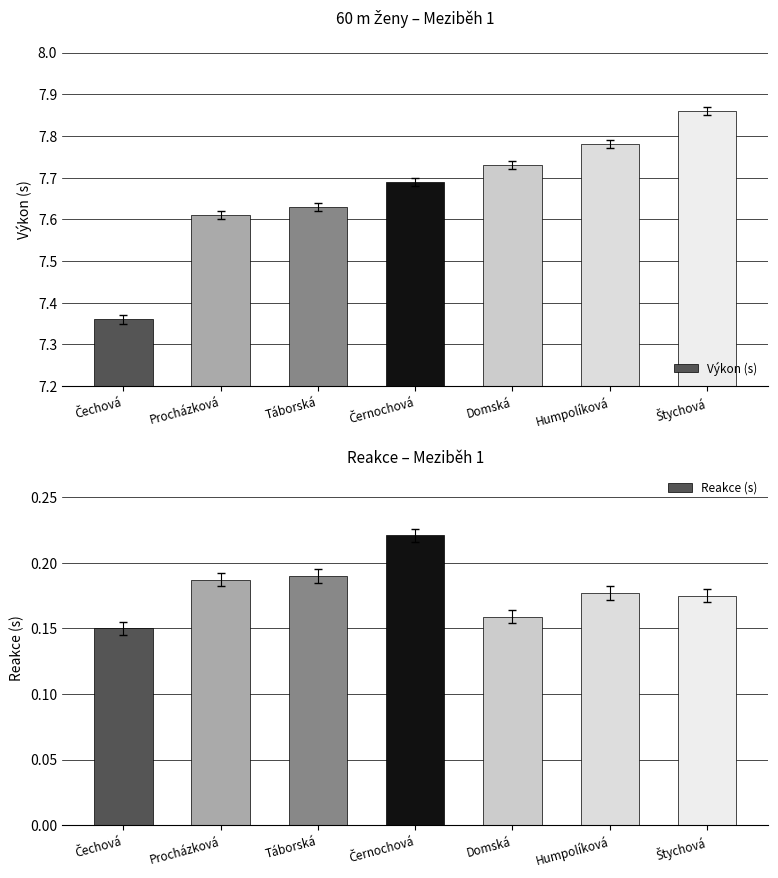

Which category has the highest value in the Reakce (s) series?

Černochová